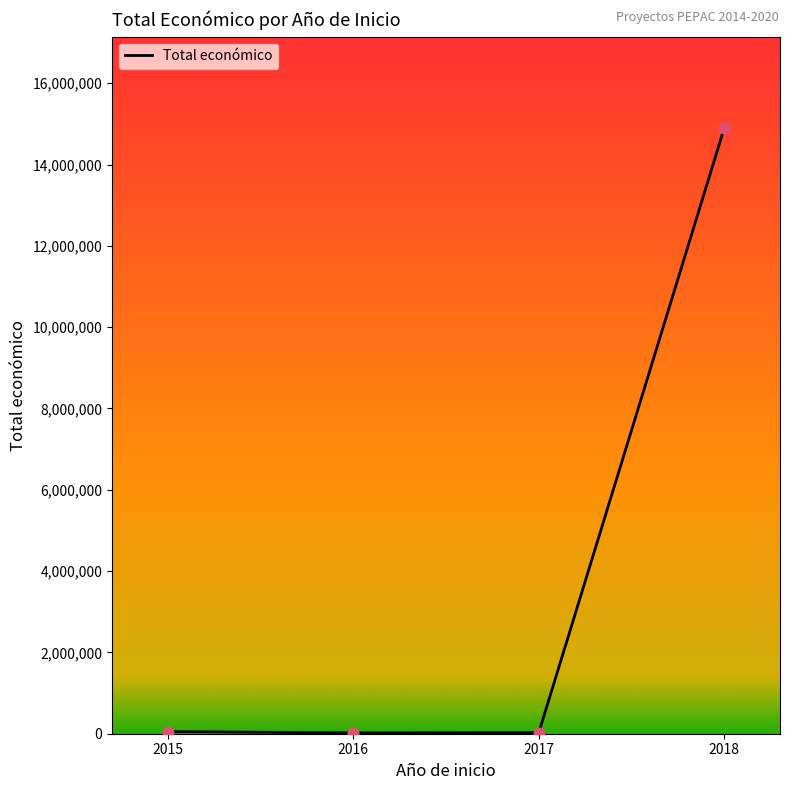

Approximately how many times larger is the value at 2017 compared to 2016?

1.4